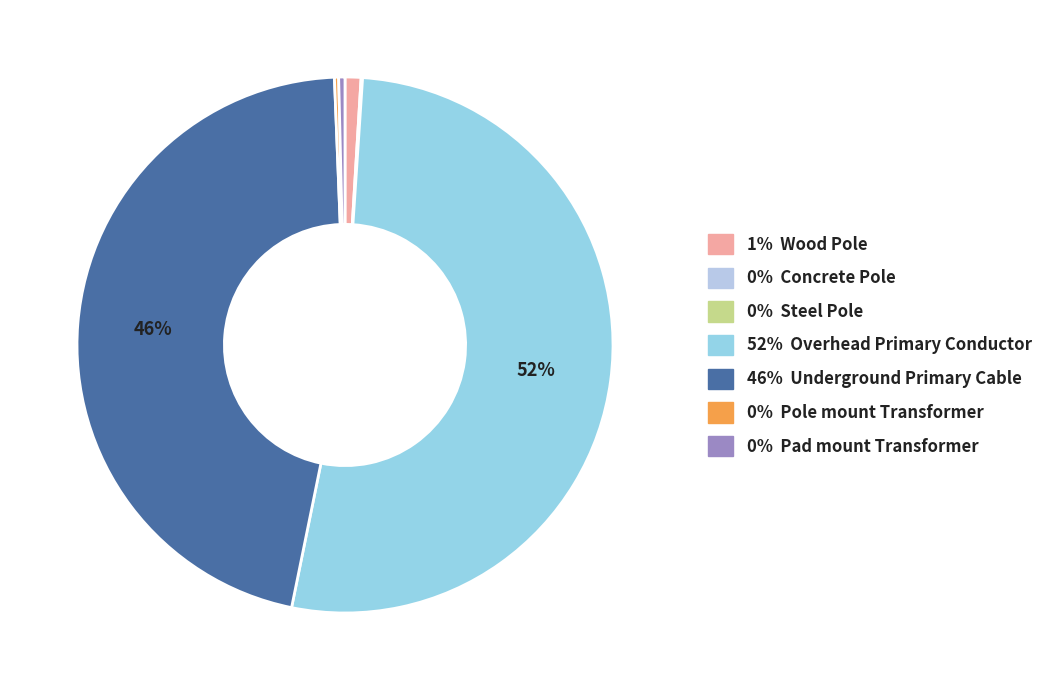

Rank the categories by value from lowest to highest.

Steel Pole, Concrete Pole, Pole mount Transformer, Pad mount Transformer, Wood Pole, Underground Primary Cable, Overhead Primary Conductor